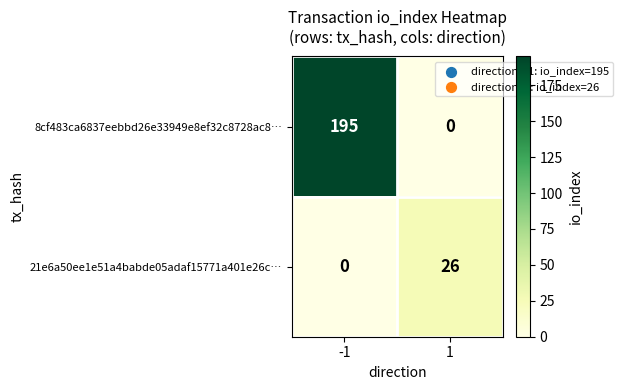

How many values in 8cf483ca6837eebbd26e33949e8ef32c8728ac8… are above zero?

1